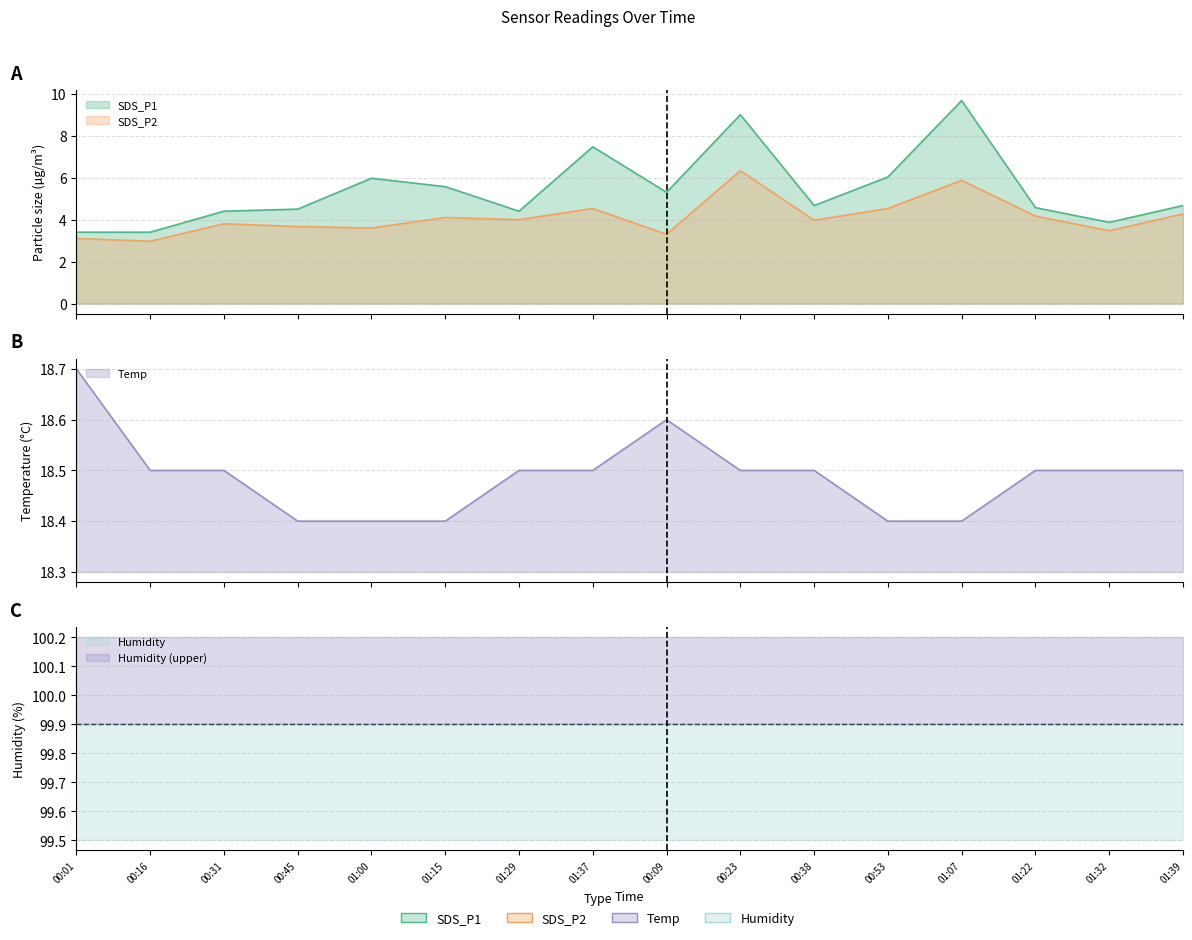

Where is the first local minimum for SDS_P2?

00:16